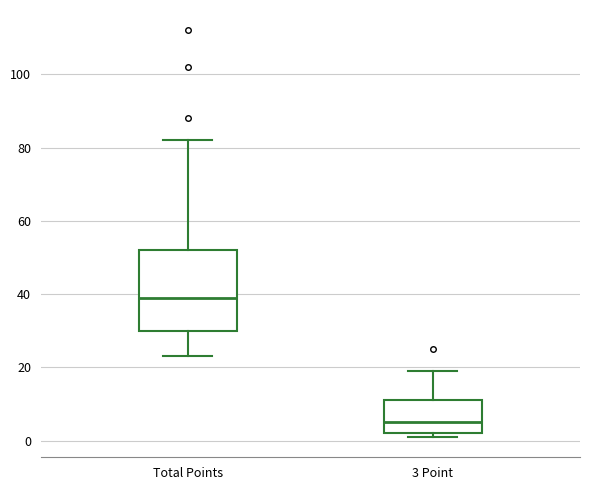

Where does the median line of the box for 3 Point sit on the y-axis? The values are not printed on the chart, so give them approximately, as read against the axis.

6